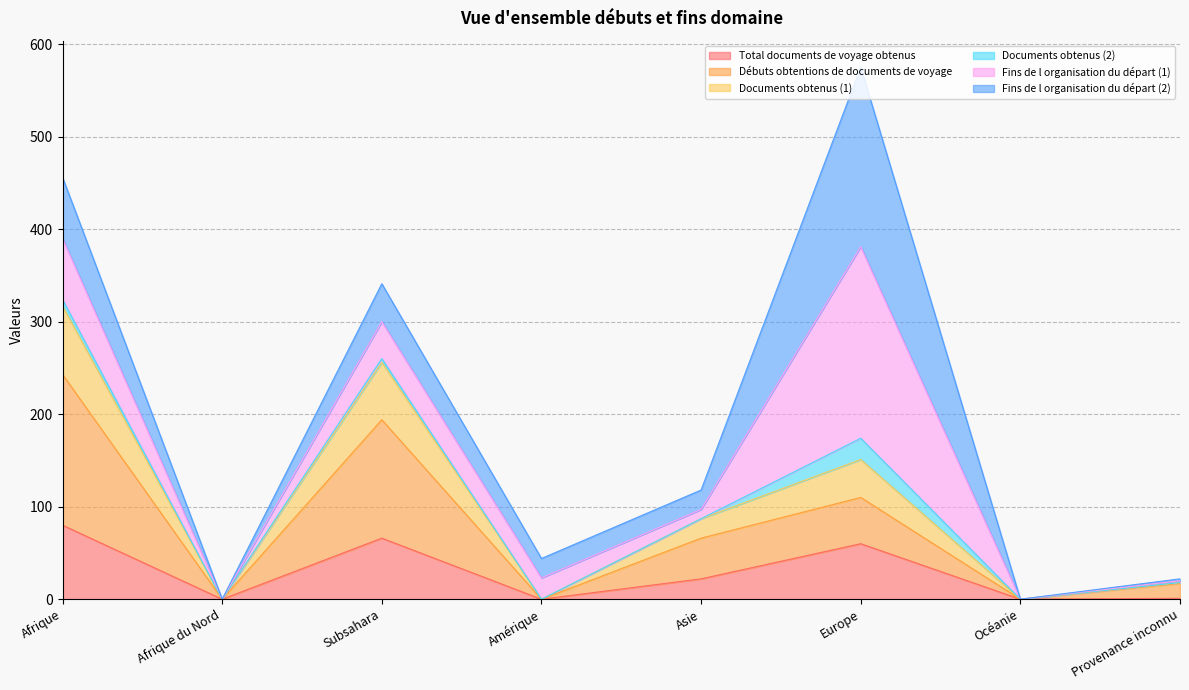

Which category has the highest value in the Total documents de voyage obtenus series?

Afrique